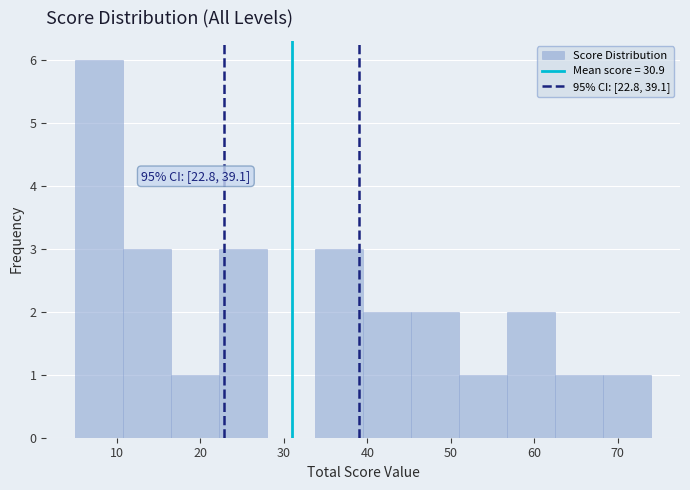

Over which range of the x-axis is the bar tallest?

5 to 11